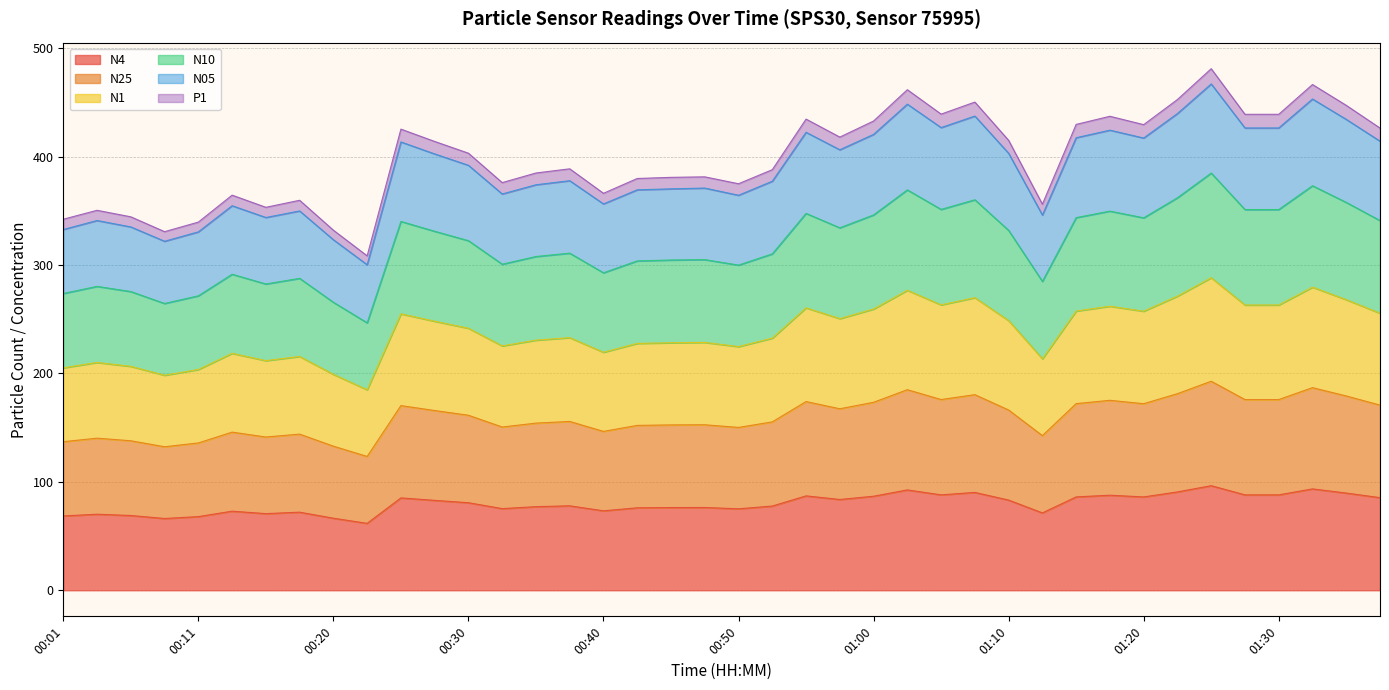

At which category is the sum across all series the highest?

01:25